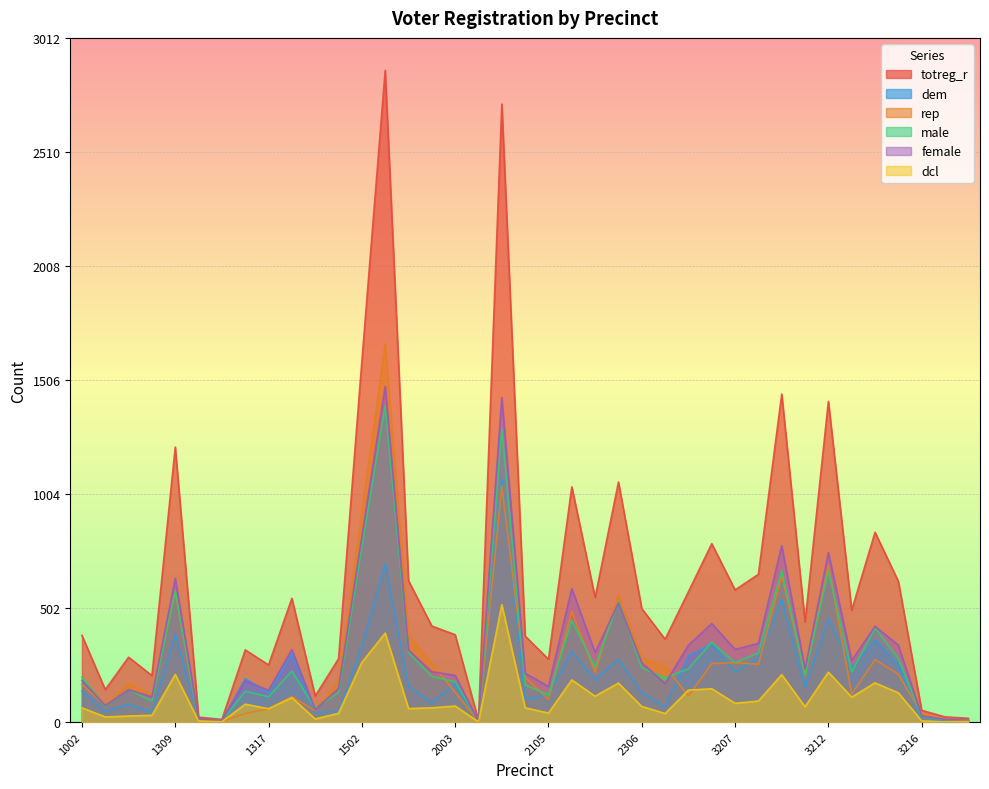

List the labels in order of dcl value, largest first.

2012, 1509, 1502, 3212, 1309, 3210, 2106, 3214, 2109, 3202, 3201, 3215, 2108, 3213, 1318, 3208, 3207, 1316, 2003, 2306, 3211, 1002, 2001, 2104, 1515, 1317, 2105, 1415, 2309, 1308, 1307, 1004, 1319, 3216, 1311, 3218, 1315, 2007, 3217